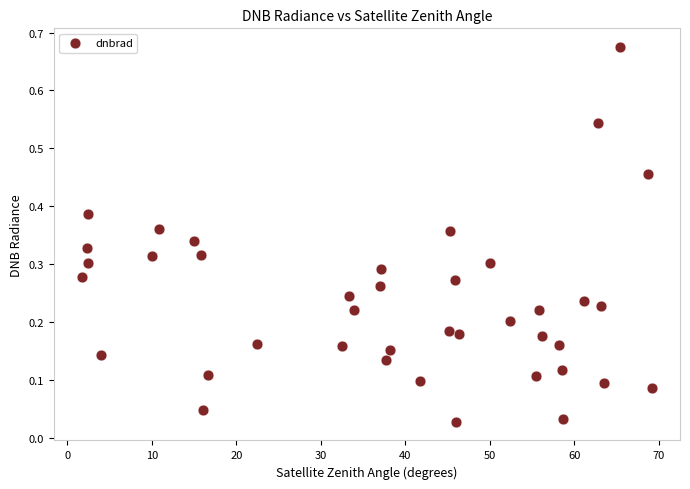

What is the range of X values (max minus min)?

67.4